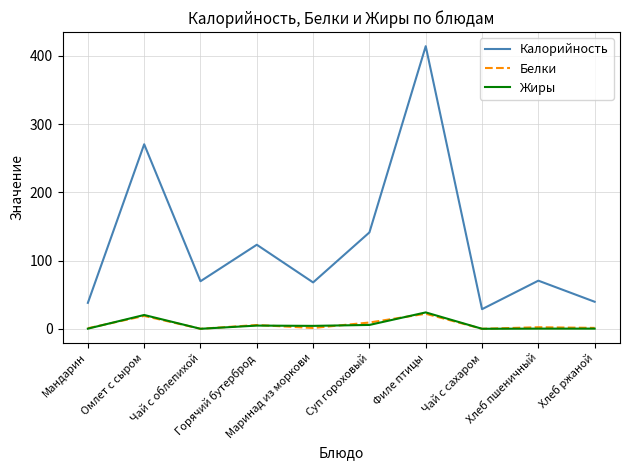

At which category does Калорийность reach its first local valley?

Чай с облепихой